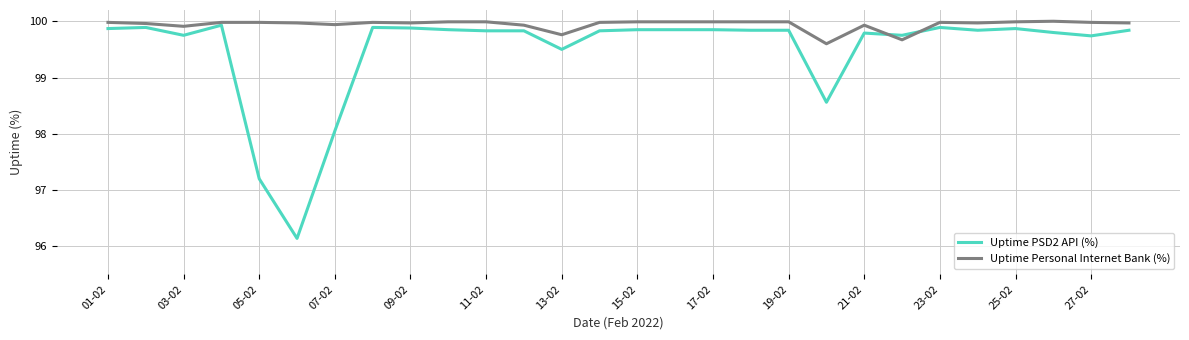

What is the minimum value for Uptime Personal Internet Bank (%)?

99.6